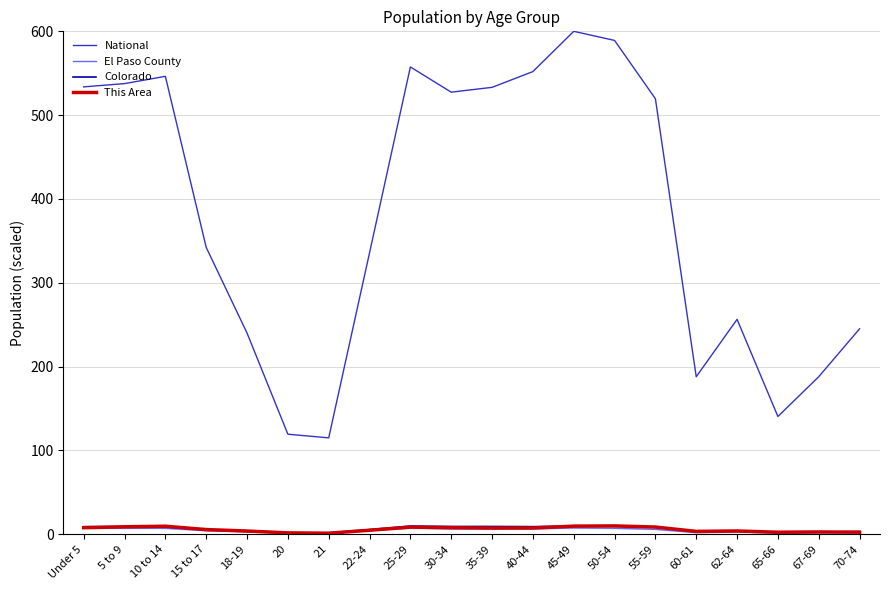

At which category is the sum across all series the highest?

45-49